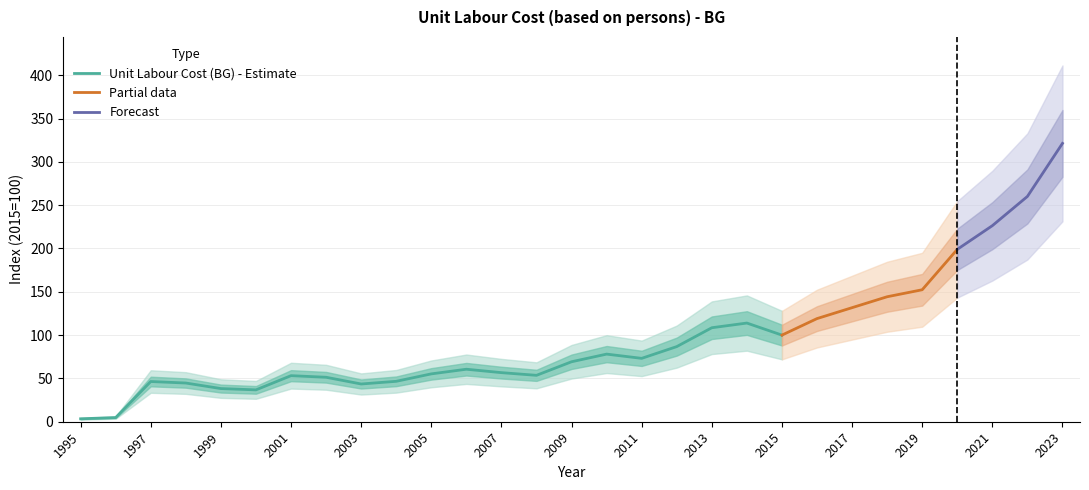

What is the average value?

95.8